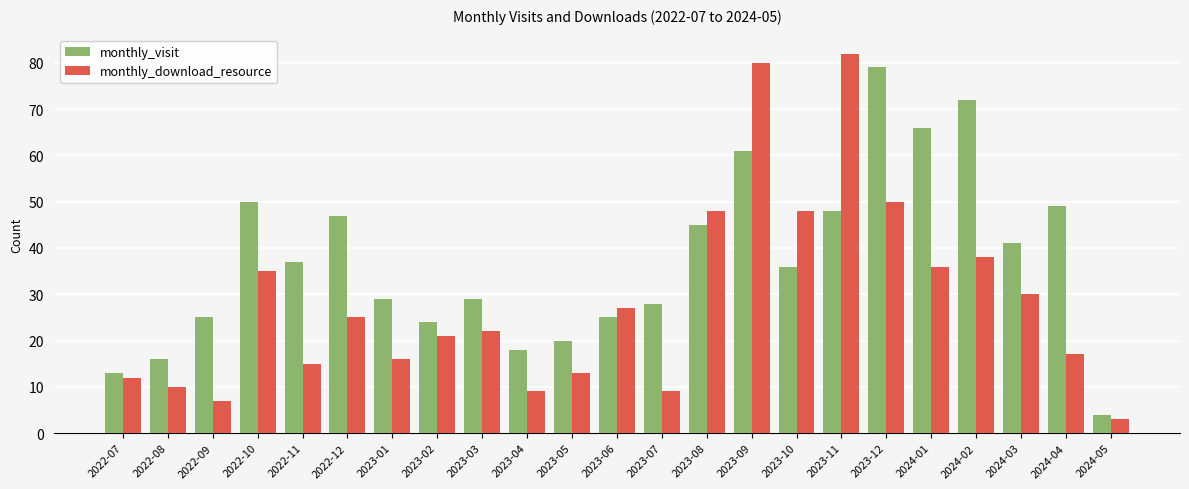

At which category is the sum across all series the highest?

2023-09